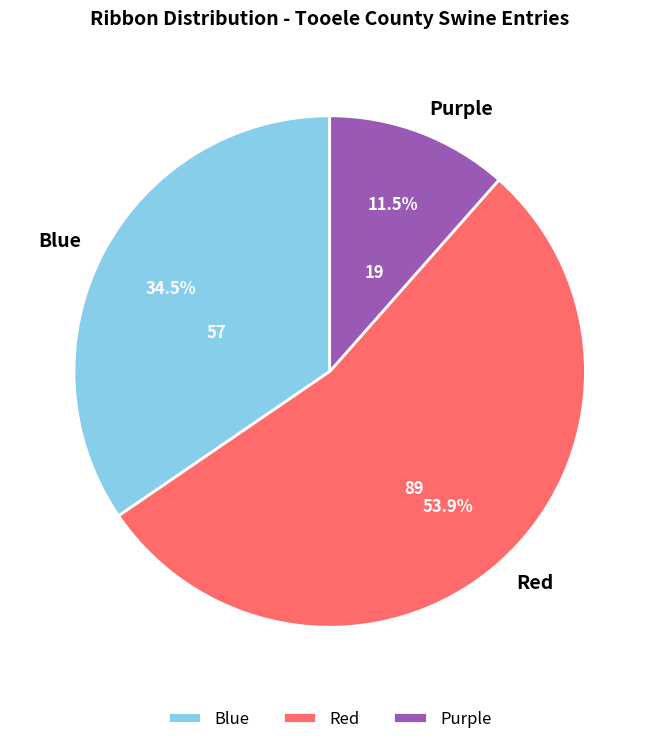

Is there a majority slice in this chart?

Yes